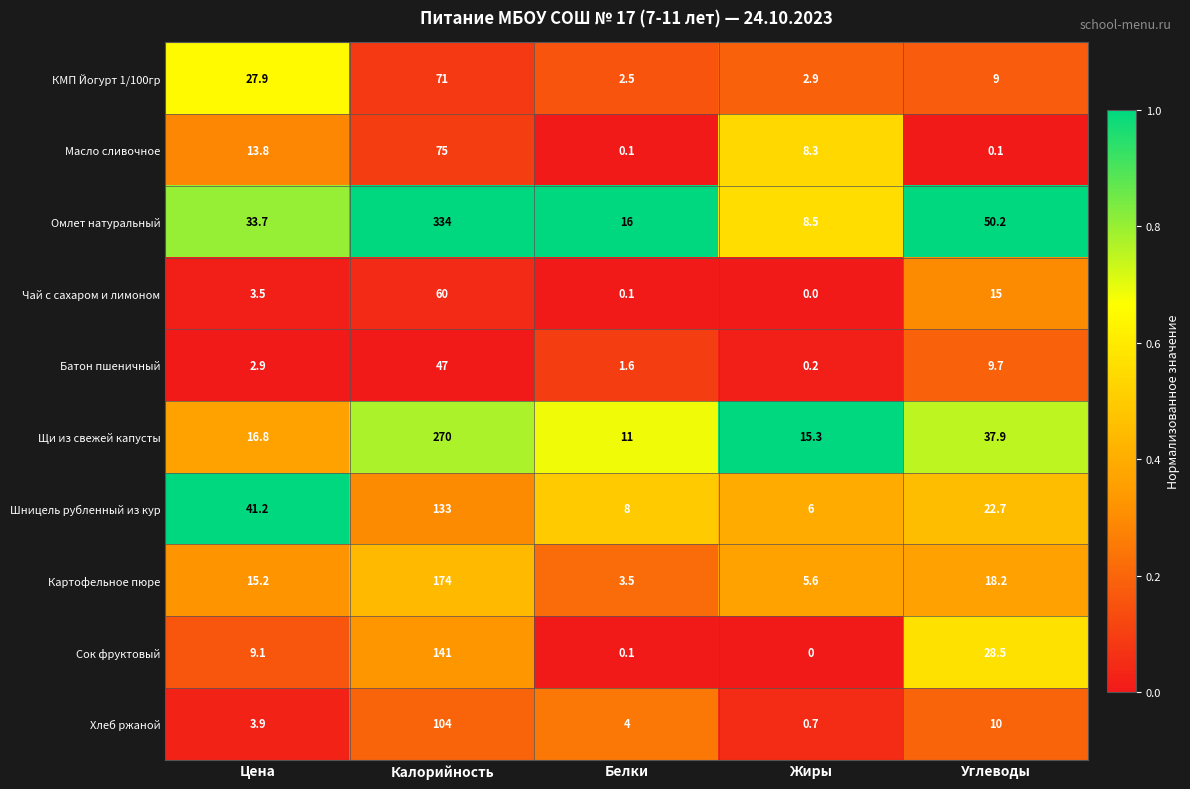

What is the average value of the Шницель рубленный из кур series?

42.2